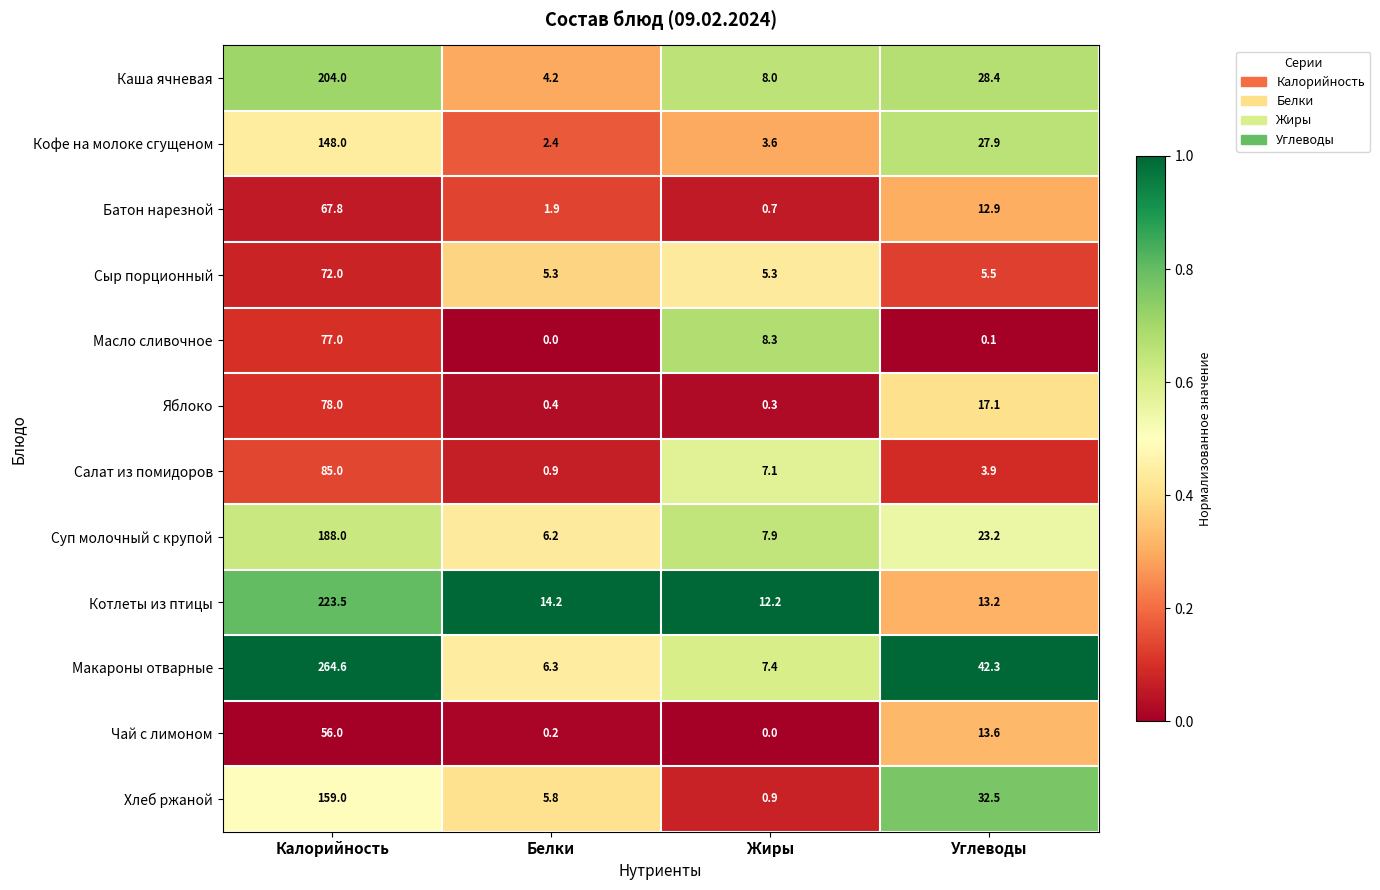

At which label is Сыр порционный closest to 38?

Углеводы